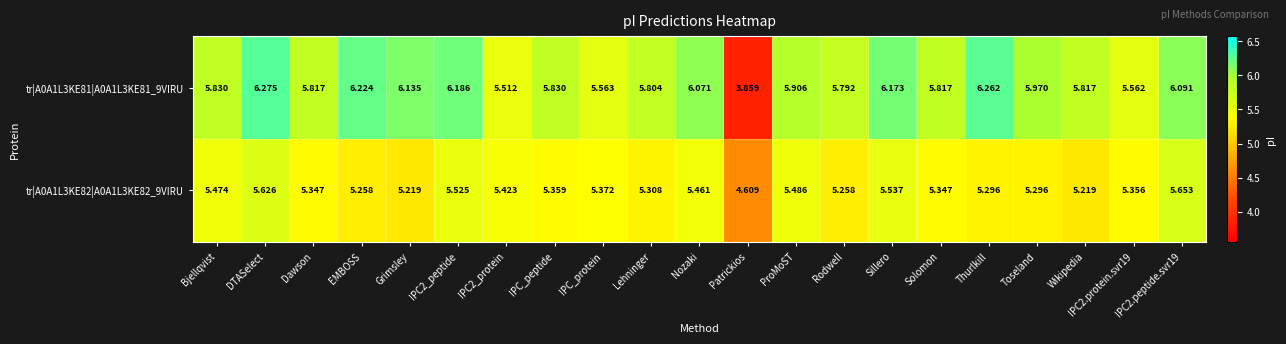

Where does the tr|A0A1L3KE82|A0A1L3KE82_9VIRU series first go above 5?

Bjellqvist